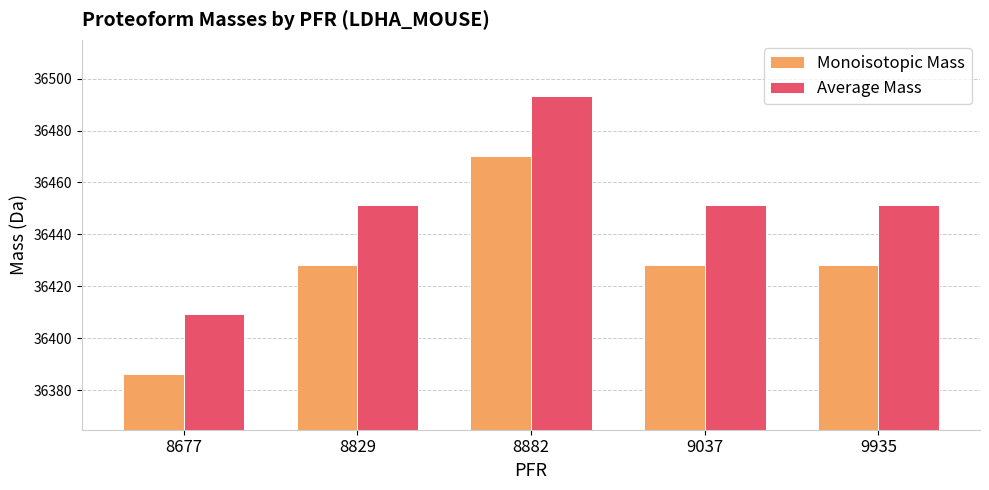

The value of Monoisotopic Mass at 9037 is 12522.8. True or false?

False